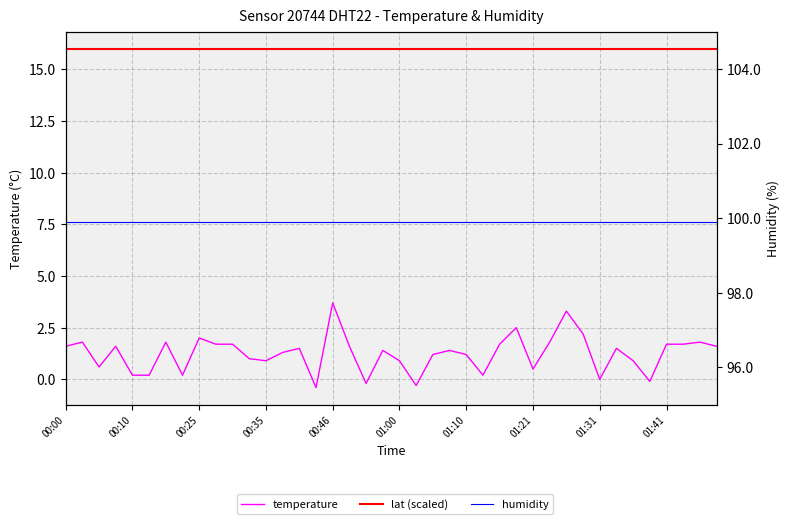

True or false: temperature has a value of 0.5 at 01:21.

True